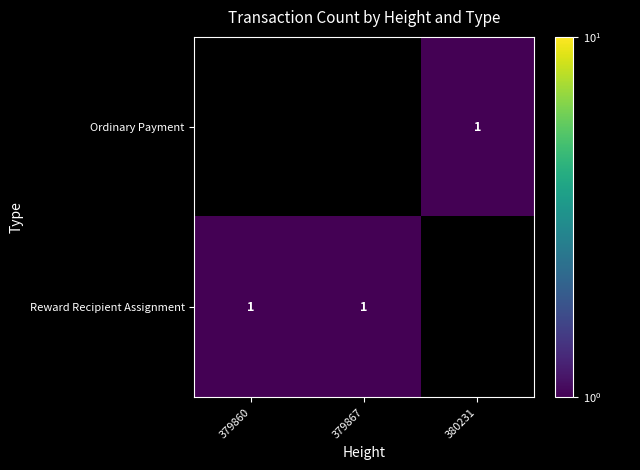

How many categories are shown in the chart?

3